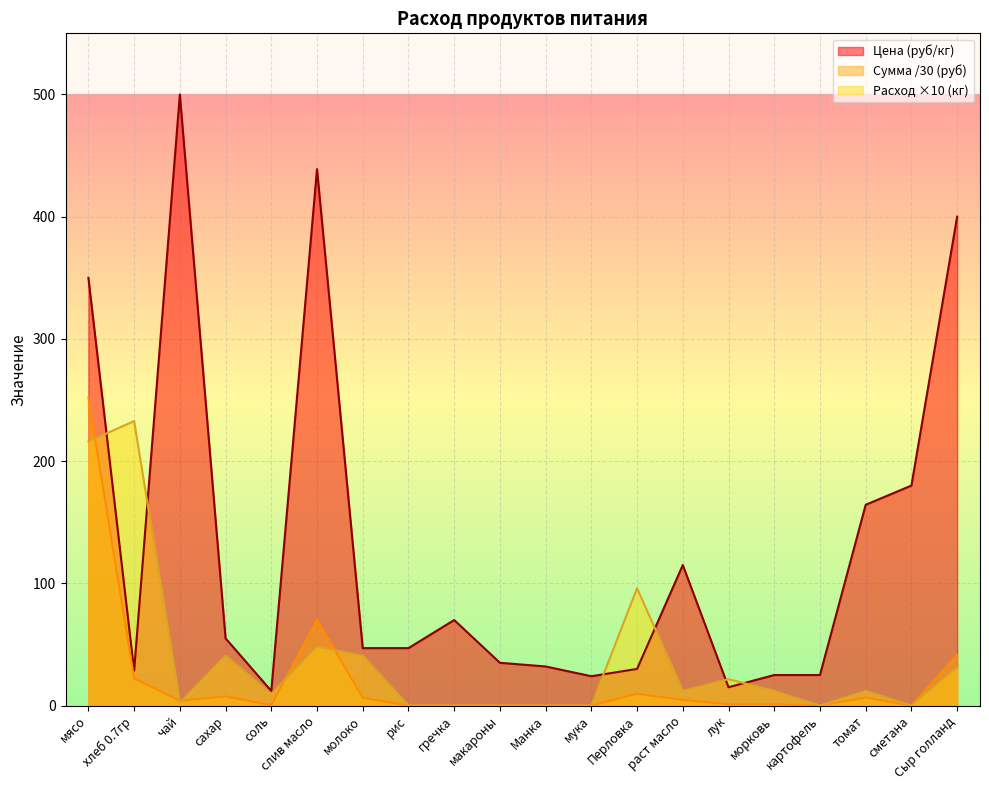

What position from the left is картофель?

17